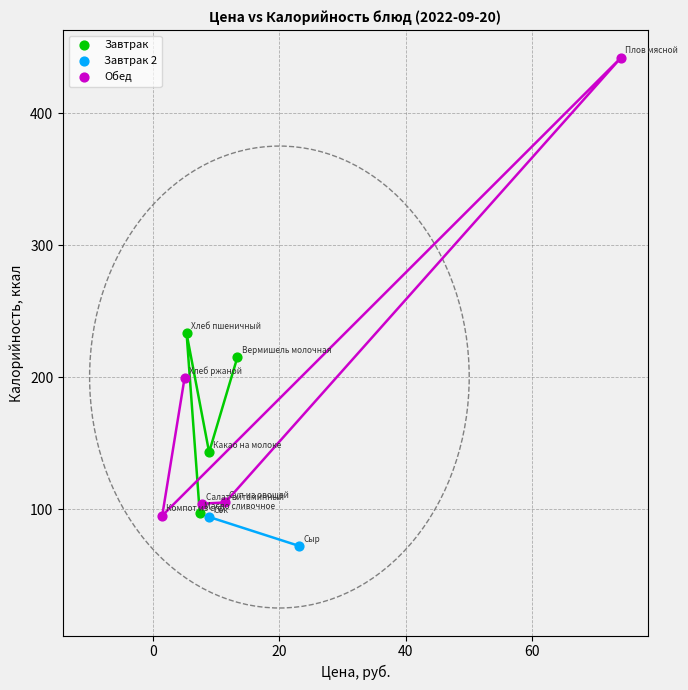

Which series contains the highest Y value?

Обед